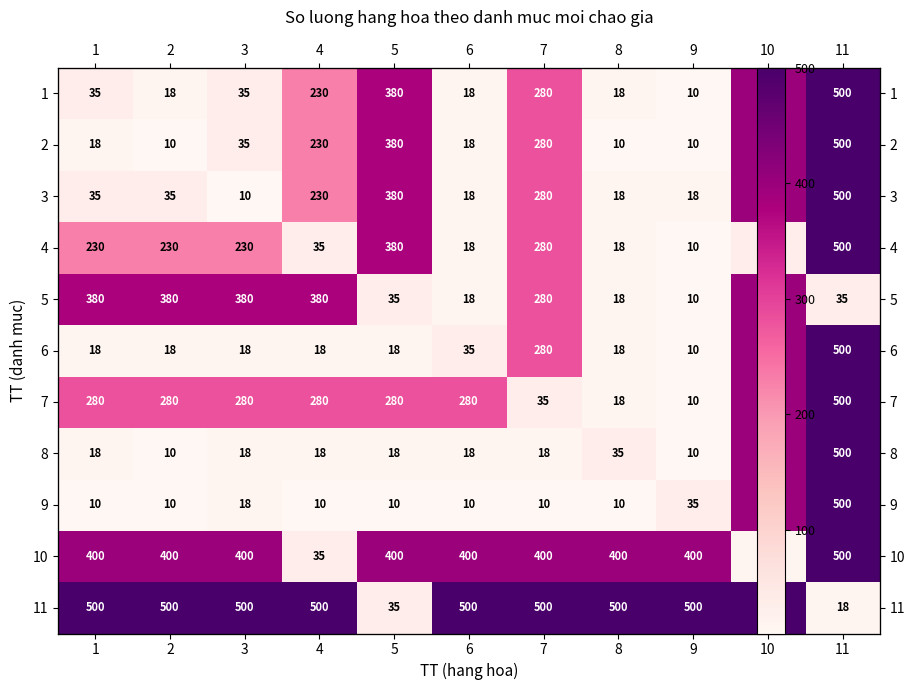

How many data points does each series have?

11